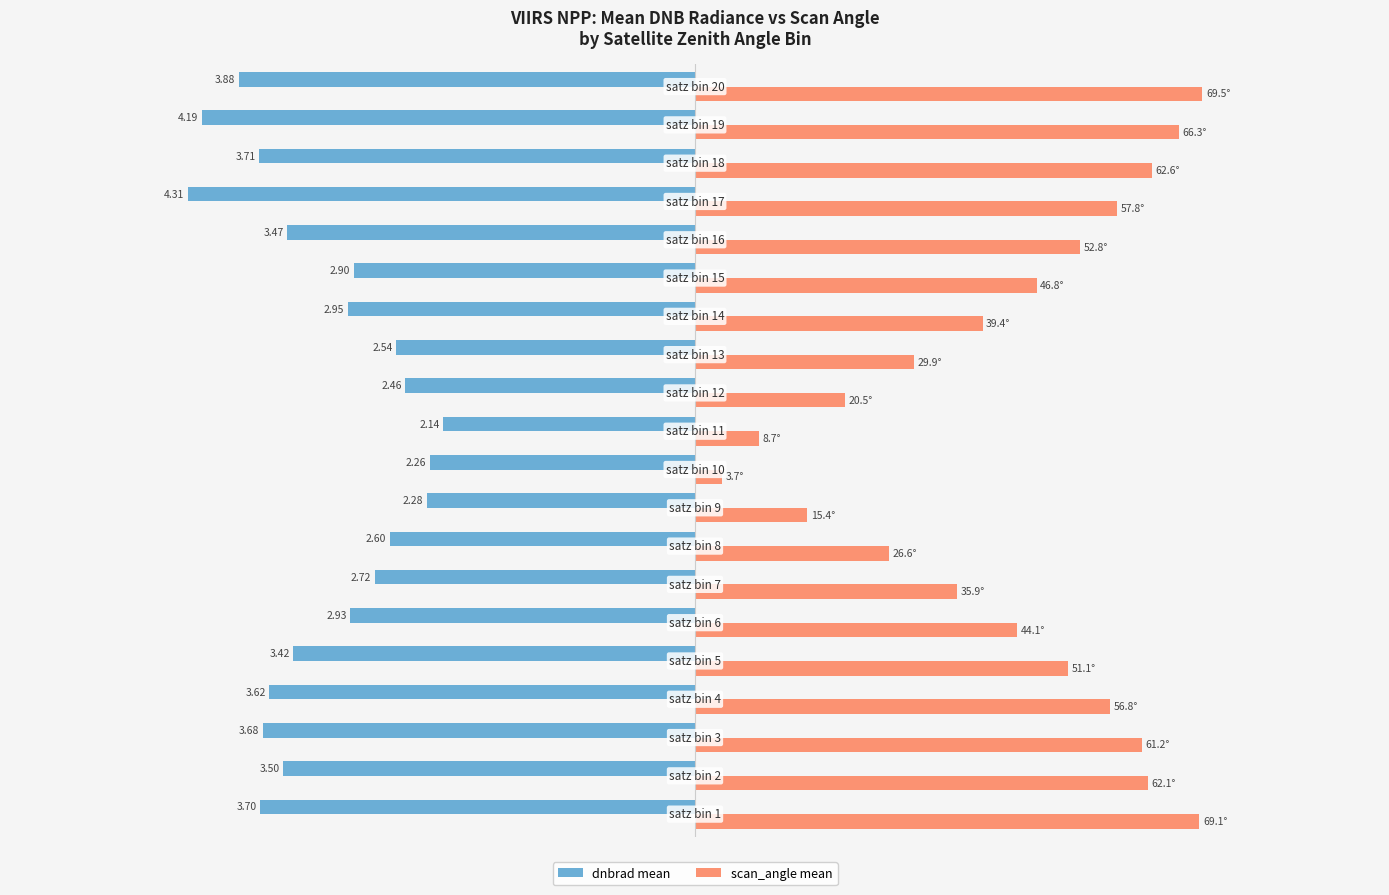

List the series in order of their overall mean, highest first.

scan_angle mean, dnbrad mean